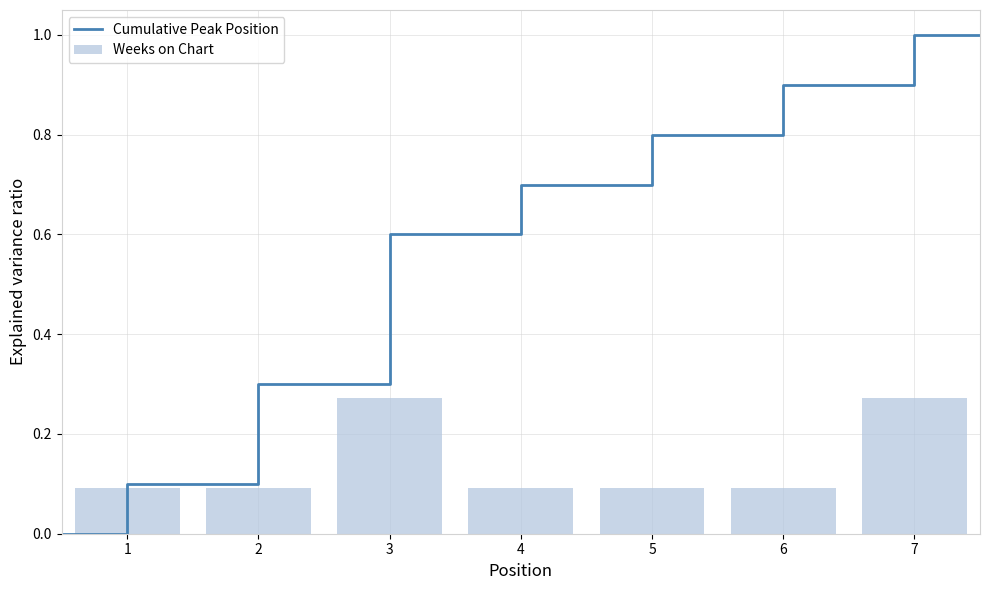

At which category does the chart reach its peak across all series?

3